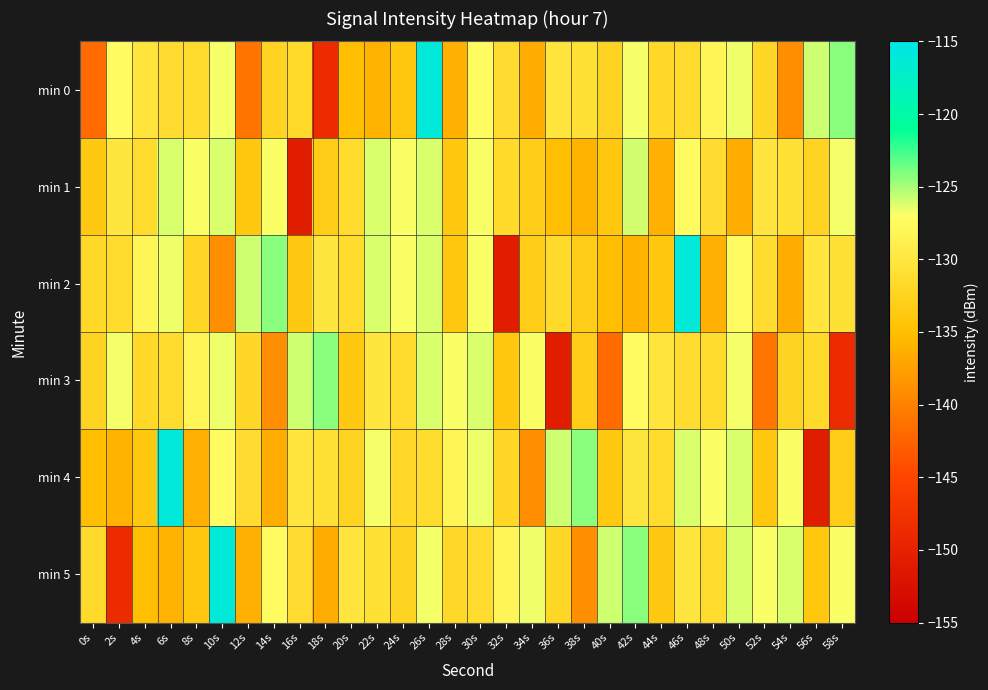

Rank the series at 26s from lowest to highest value.

min 4, min 5, min 1, min 2, min 3, min 0